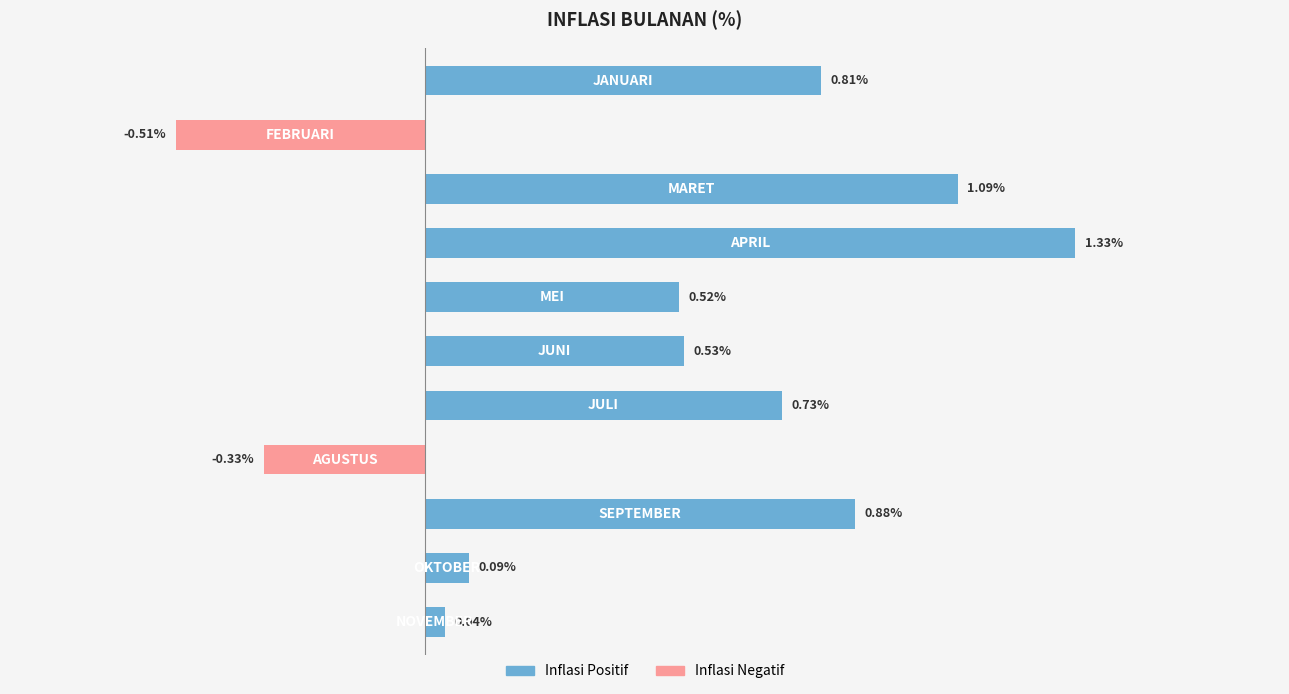

Does the chart contain any negative values?

Yes